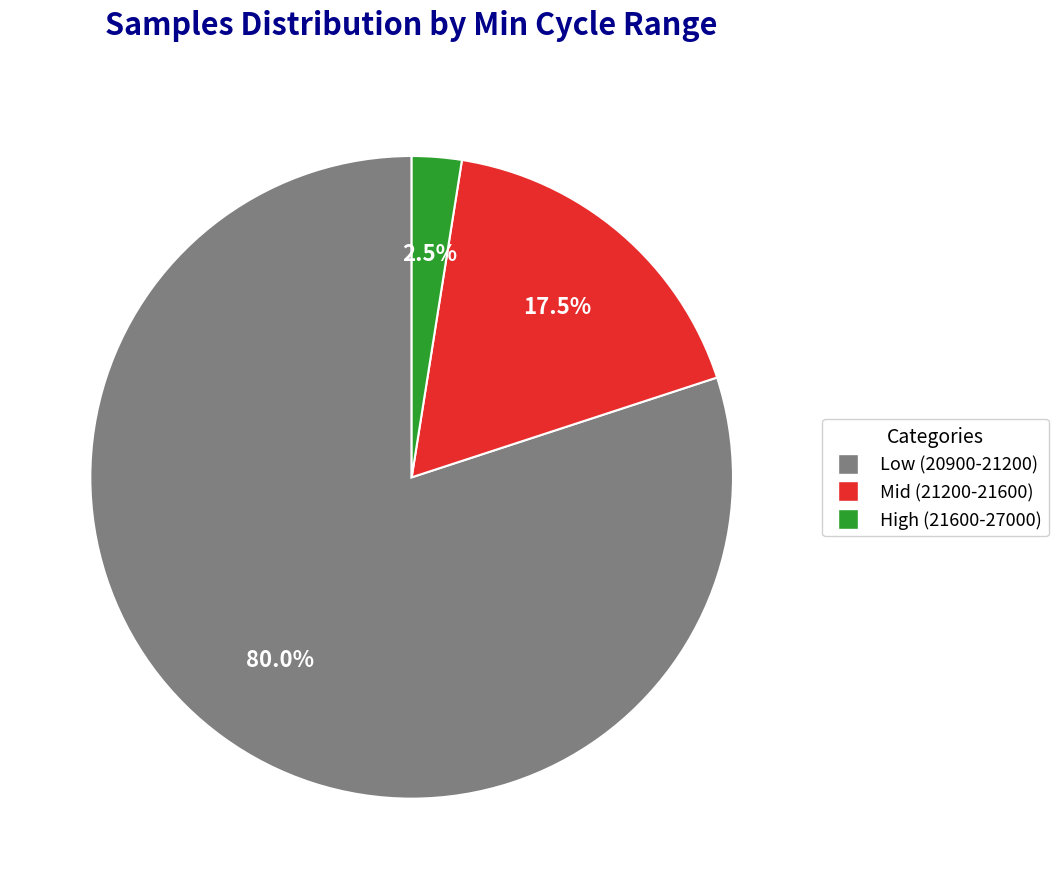

Is there a majority slice in this chart?

Yes